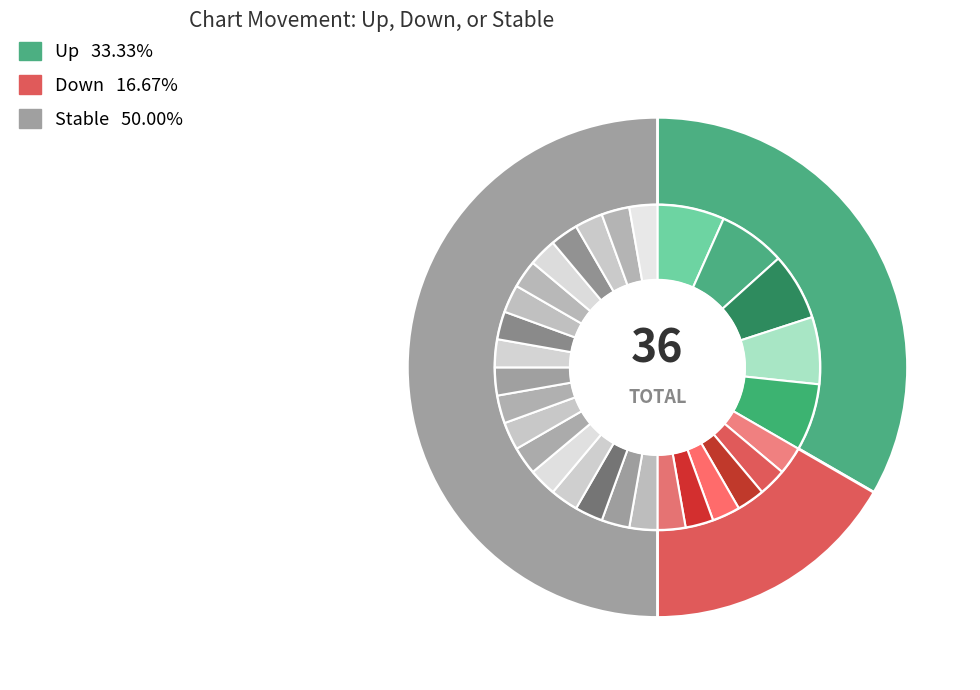

What is the change in value from up to -?

+6